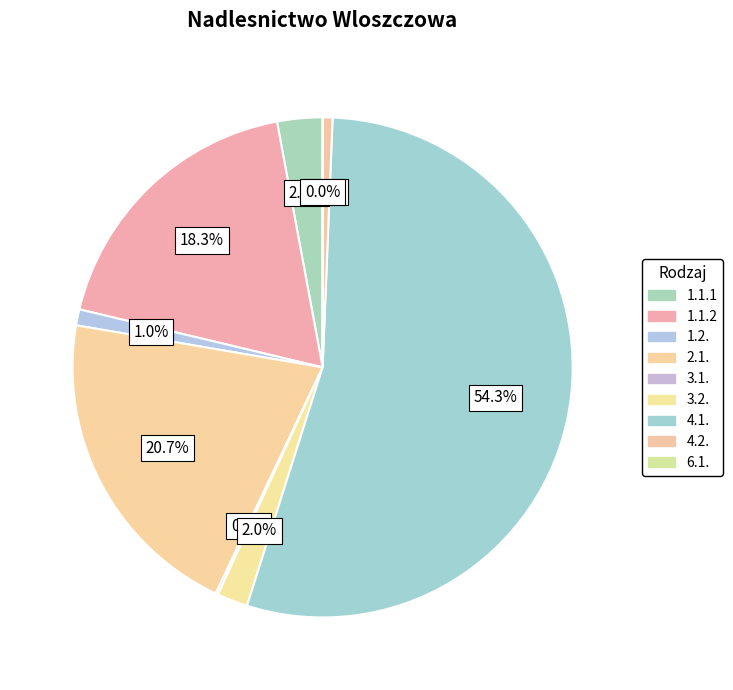

True or false: 1.2. accounts for 11% of the total.

False